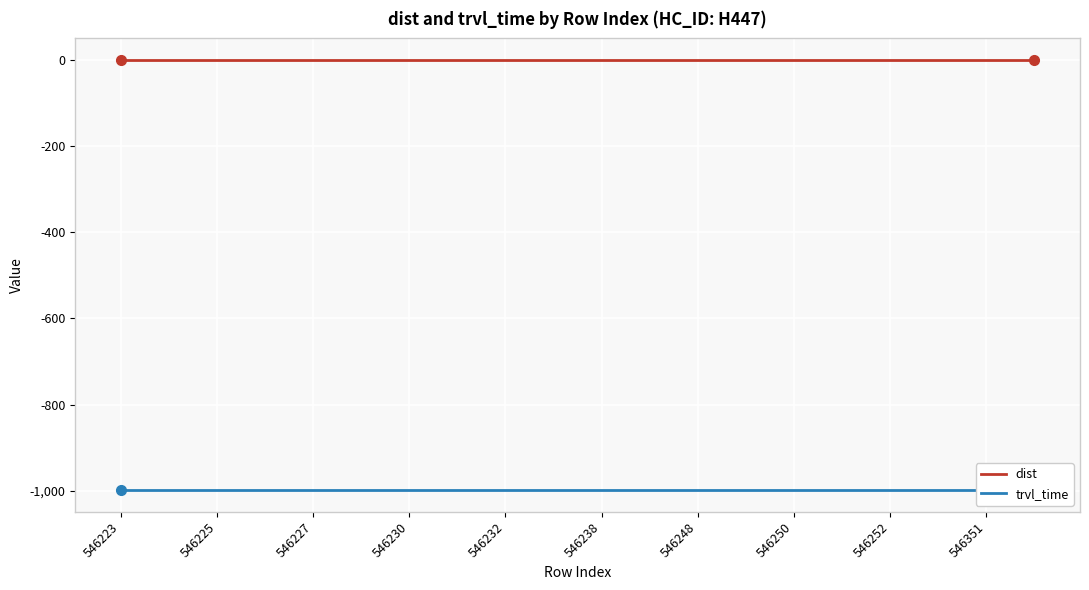

Reading right to left, extract all data points from this chart.

dist: 0	0	0	0	0	0	0	0	0	0	0	0	0	0	0	0	0	0	0	0
trvl_time: -999	-999	-999	-999	-999	-999	-999	-999	-999	-999	-999	-999	-999	-999	-999	-999	-999	-999	-999	-999